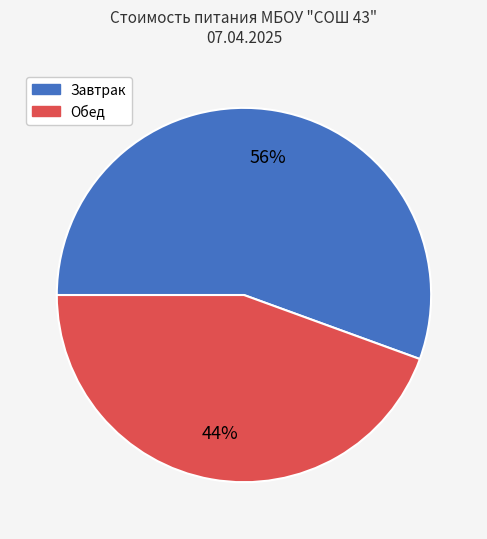

How many segments does this pie chart have?

2